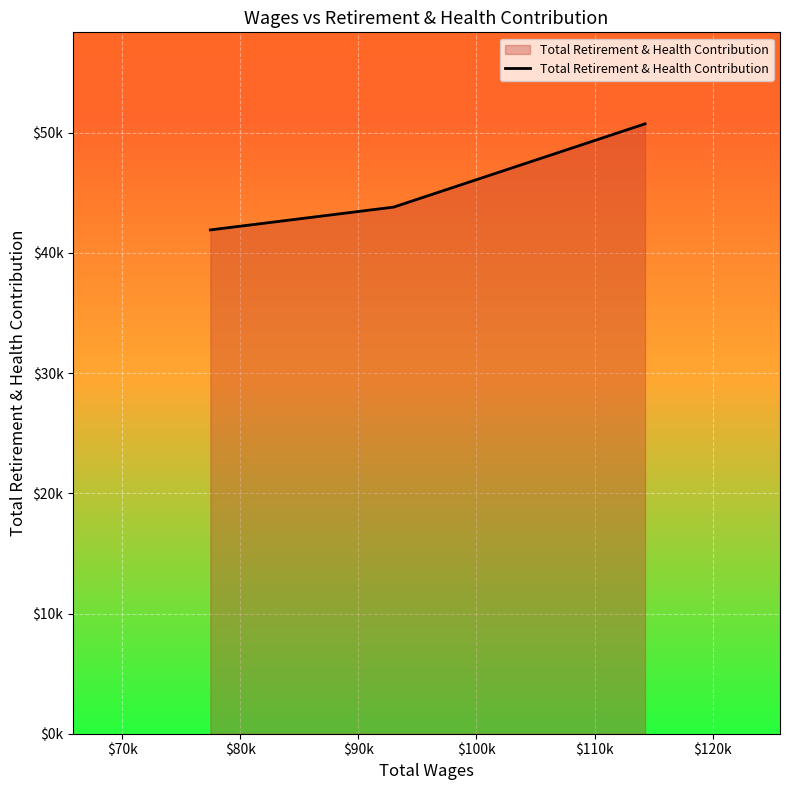

Is this an area chart (filled region under the line)?

Yes